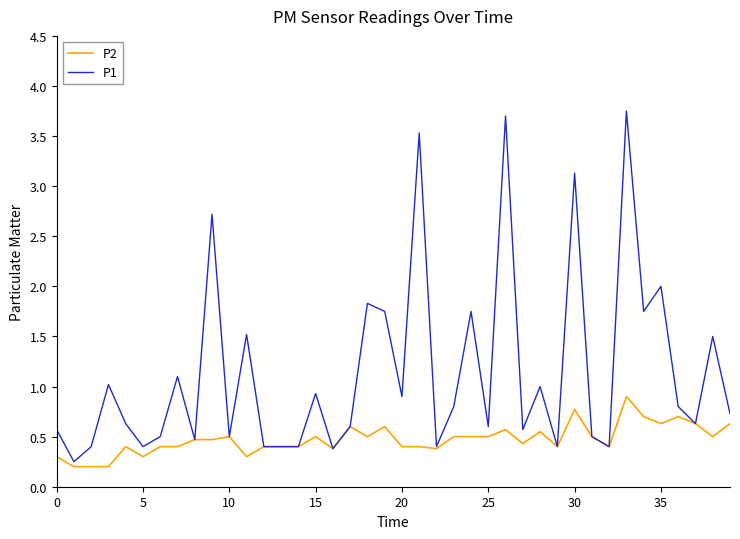

What is the highest value of the P2 series?

0.9